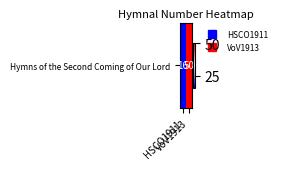

What is the ratio of the value at VoV1913 to the value at HSCO1911?

3.1